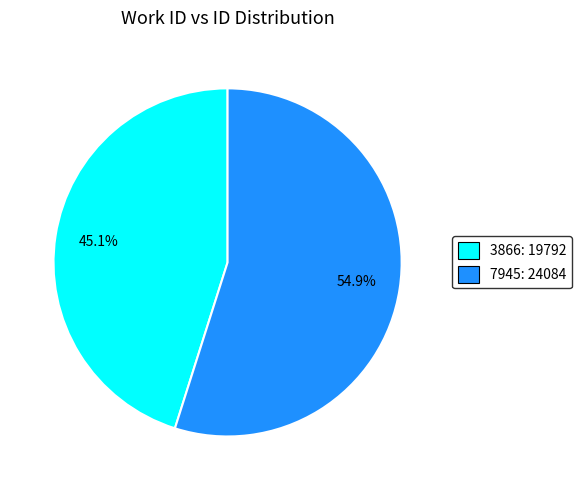

To the nearest percent, what is the difference between the largest and smallest slice percentages?

10%